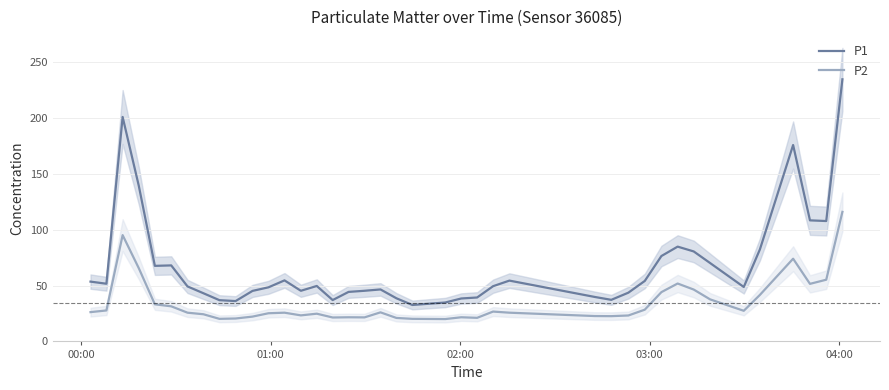

How many interior local peaks does the P1 series have?

8